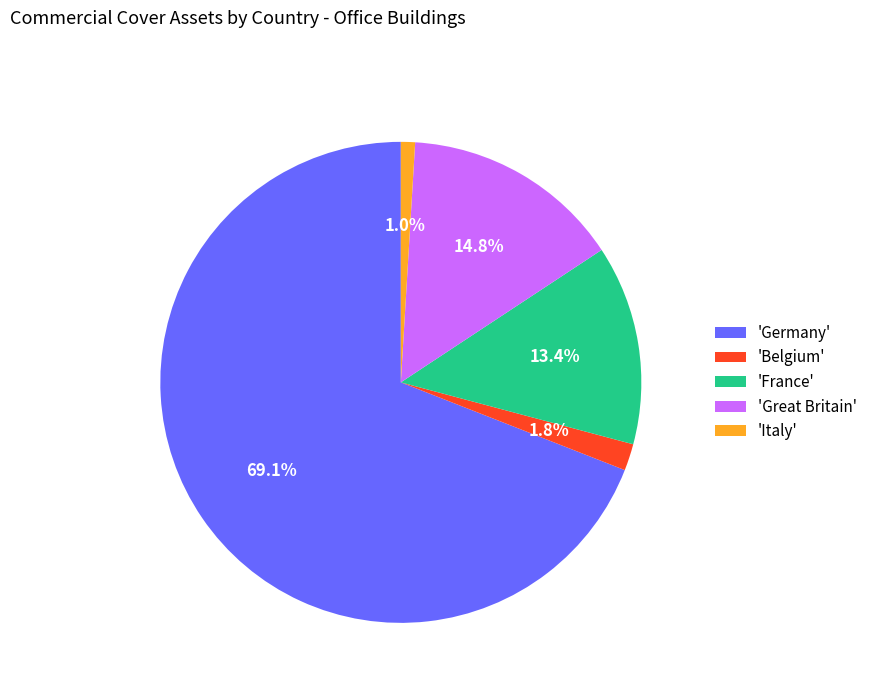

Between 'Belgium' and 'Germany', which is larger?

'Germany'